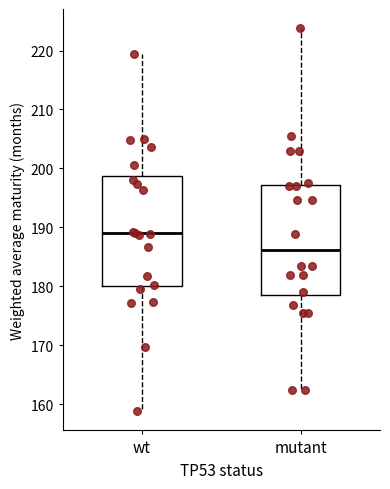

Which box's median line is the lowest?

mutant